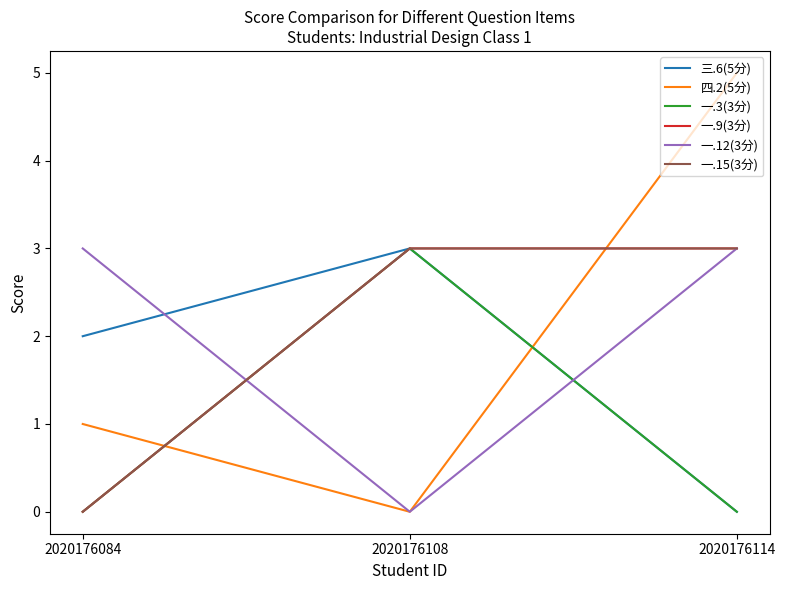

How many lines are shown in the chart?

6